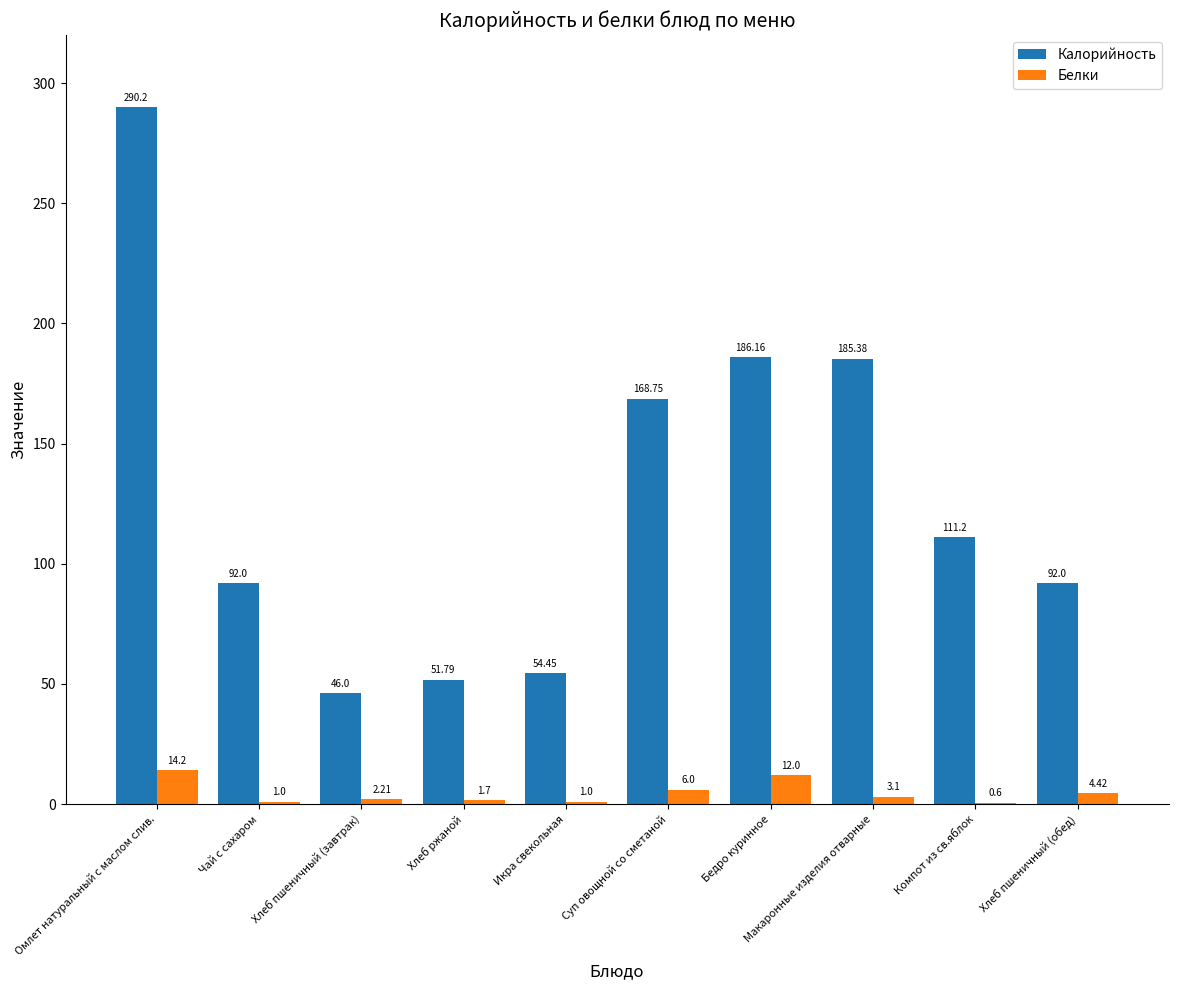

Reading right to left, transcribe all the data shown in this chart.

Калорийность: 92.0	111.2	185.4	186.2	168.8	54.5	51.8	46.0	92.0	290.2
Белки: 4.4	0.6	3.1	12.0	6.0	1.0	1.7	2.2	1.0	14.2